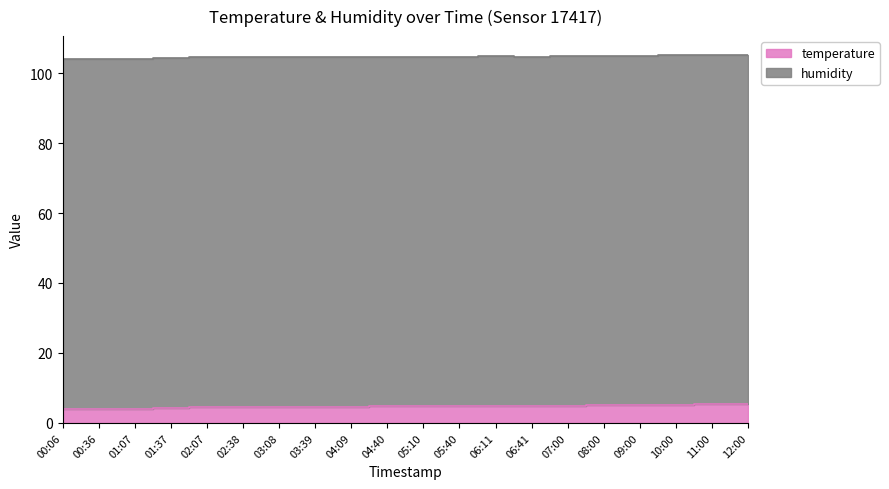

Which has a higher value, 06:11 or 00:36?

06:11